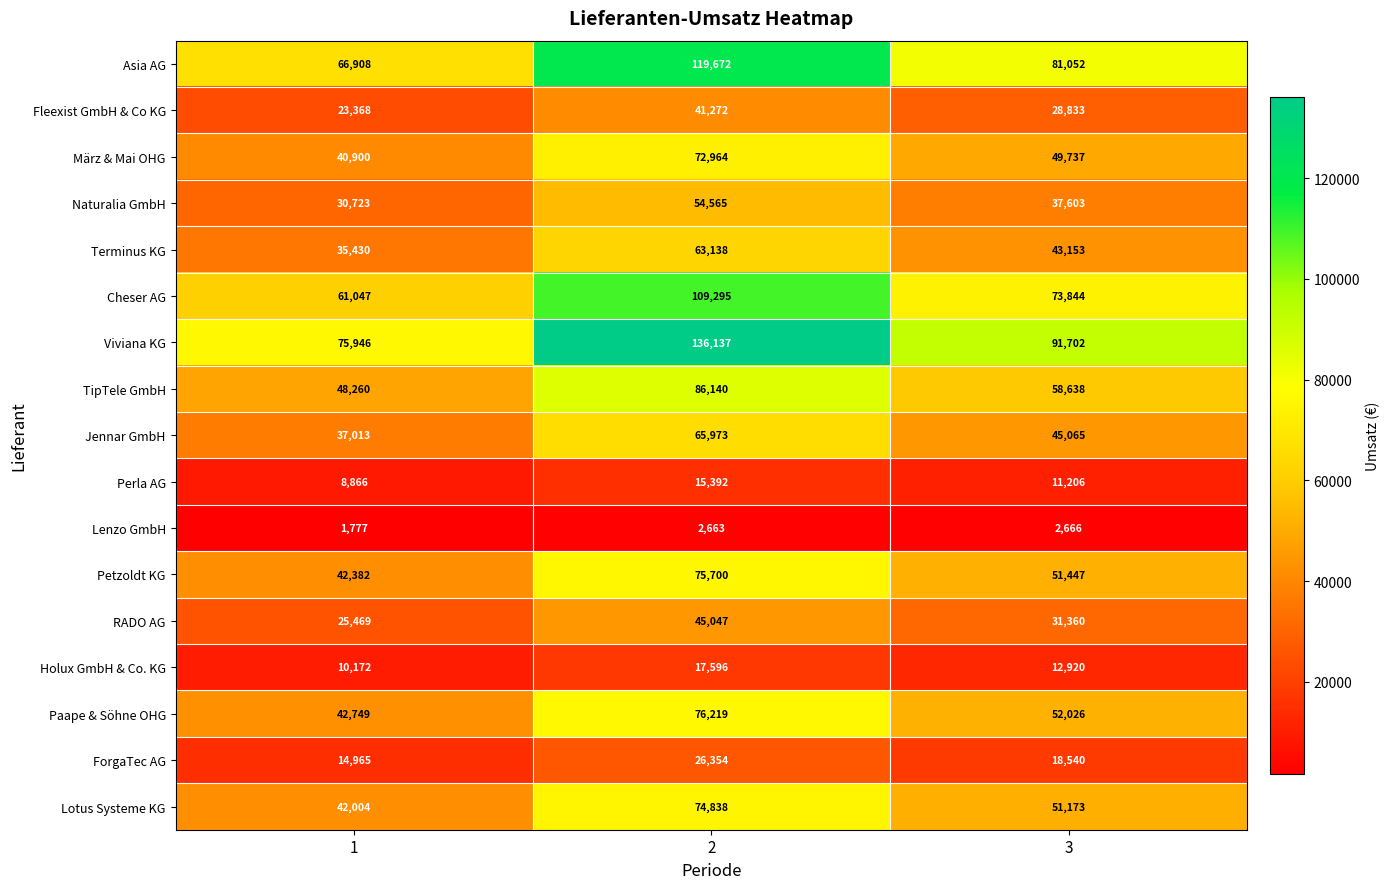

What is the maximum value shown in the chart?

136137